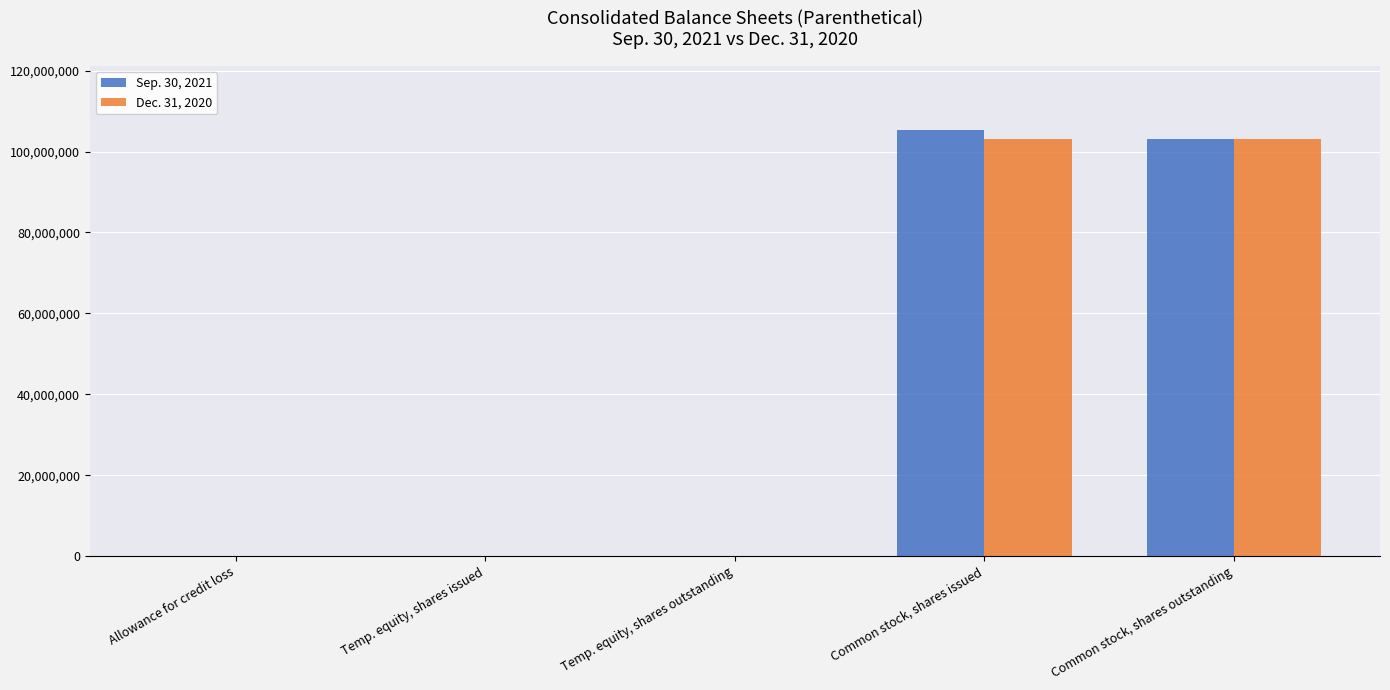

Is it true that Dec. 31, 2020 equals 103000594 at Common stock, shares issued?

True